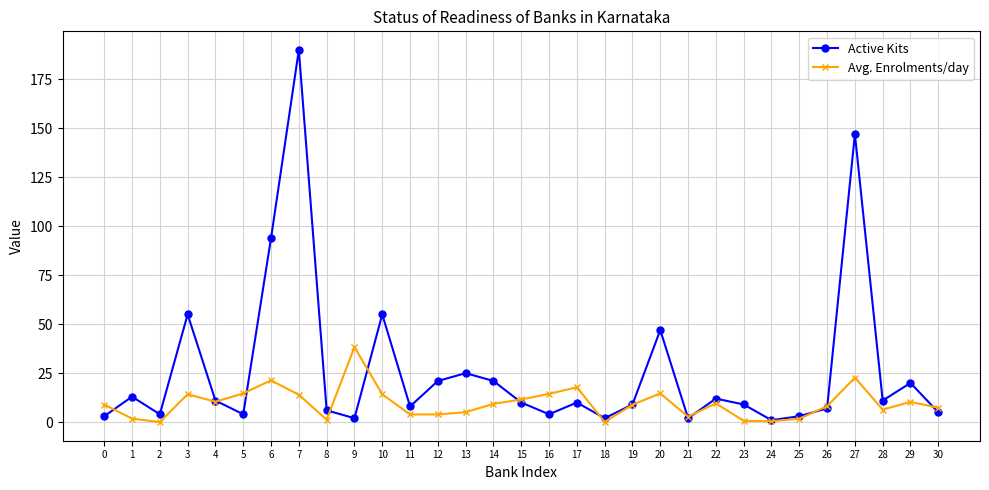

The value of Active Kits at 29 is 32.0. True or false?

False